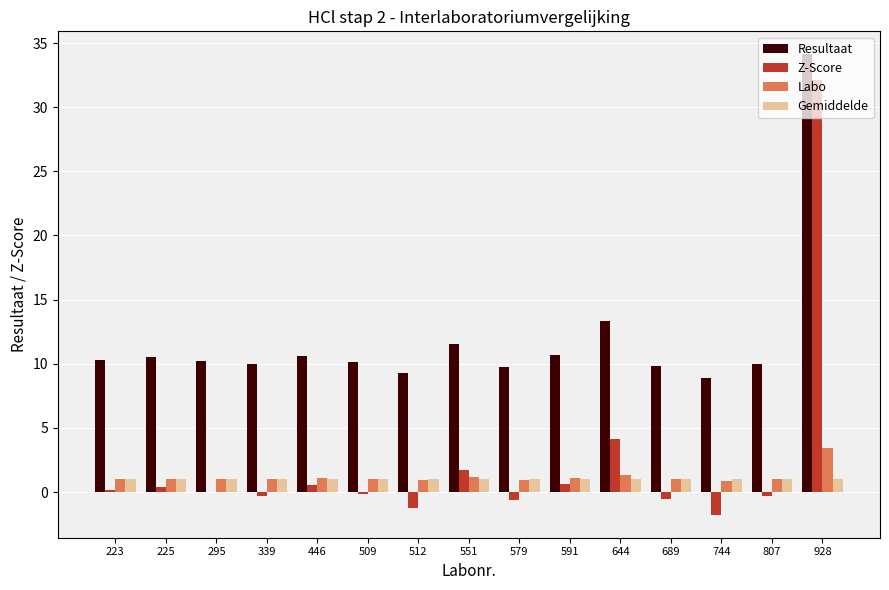

Are the bars grouped side by side (vs. stacked)?

Yes